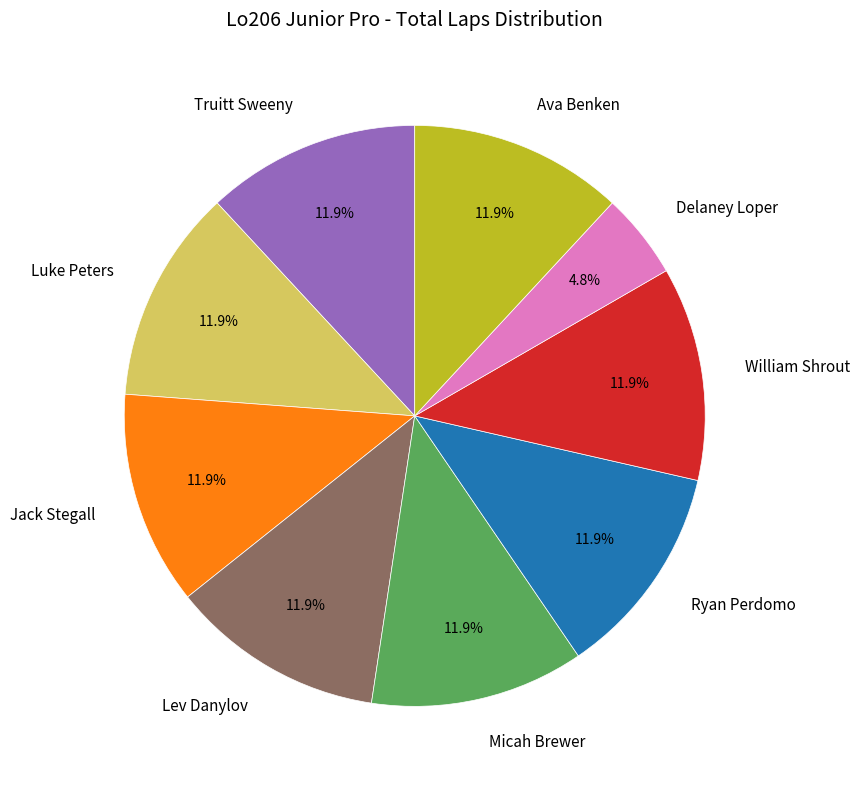

What percentage do William Shrout and Luke Peters together represent?

23.8%